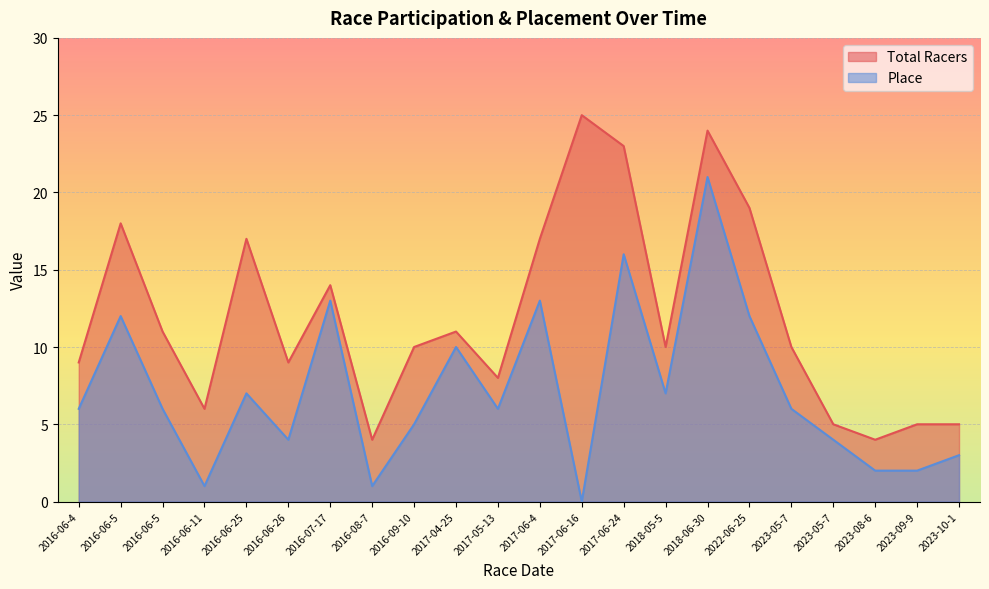

Is it true that Total Racers equals 37 at 2017-06-16?

False